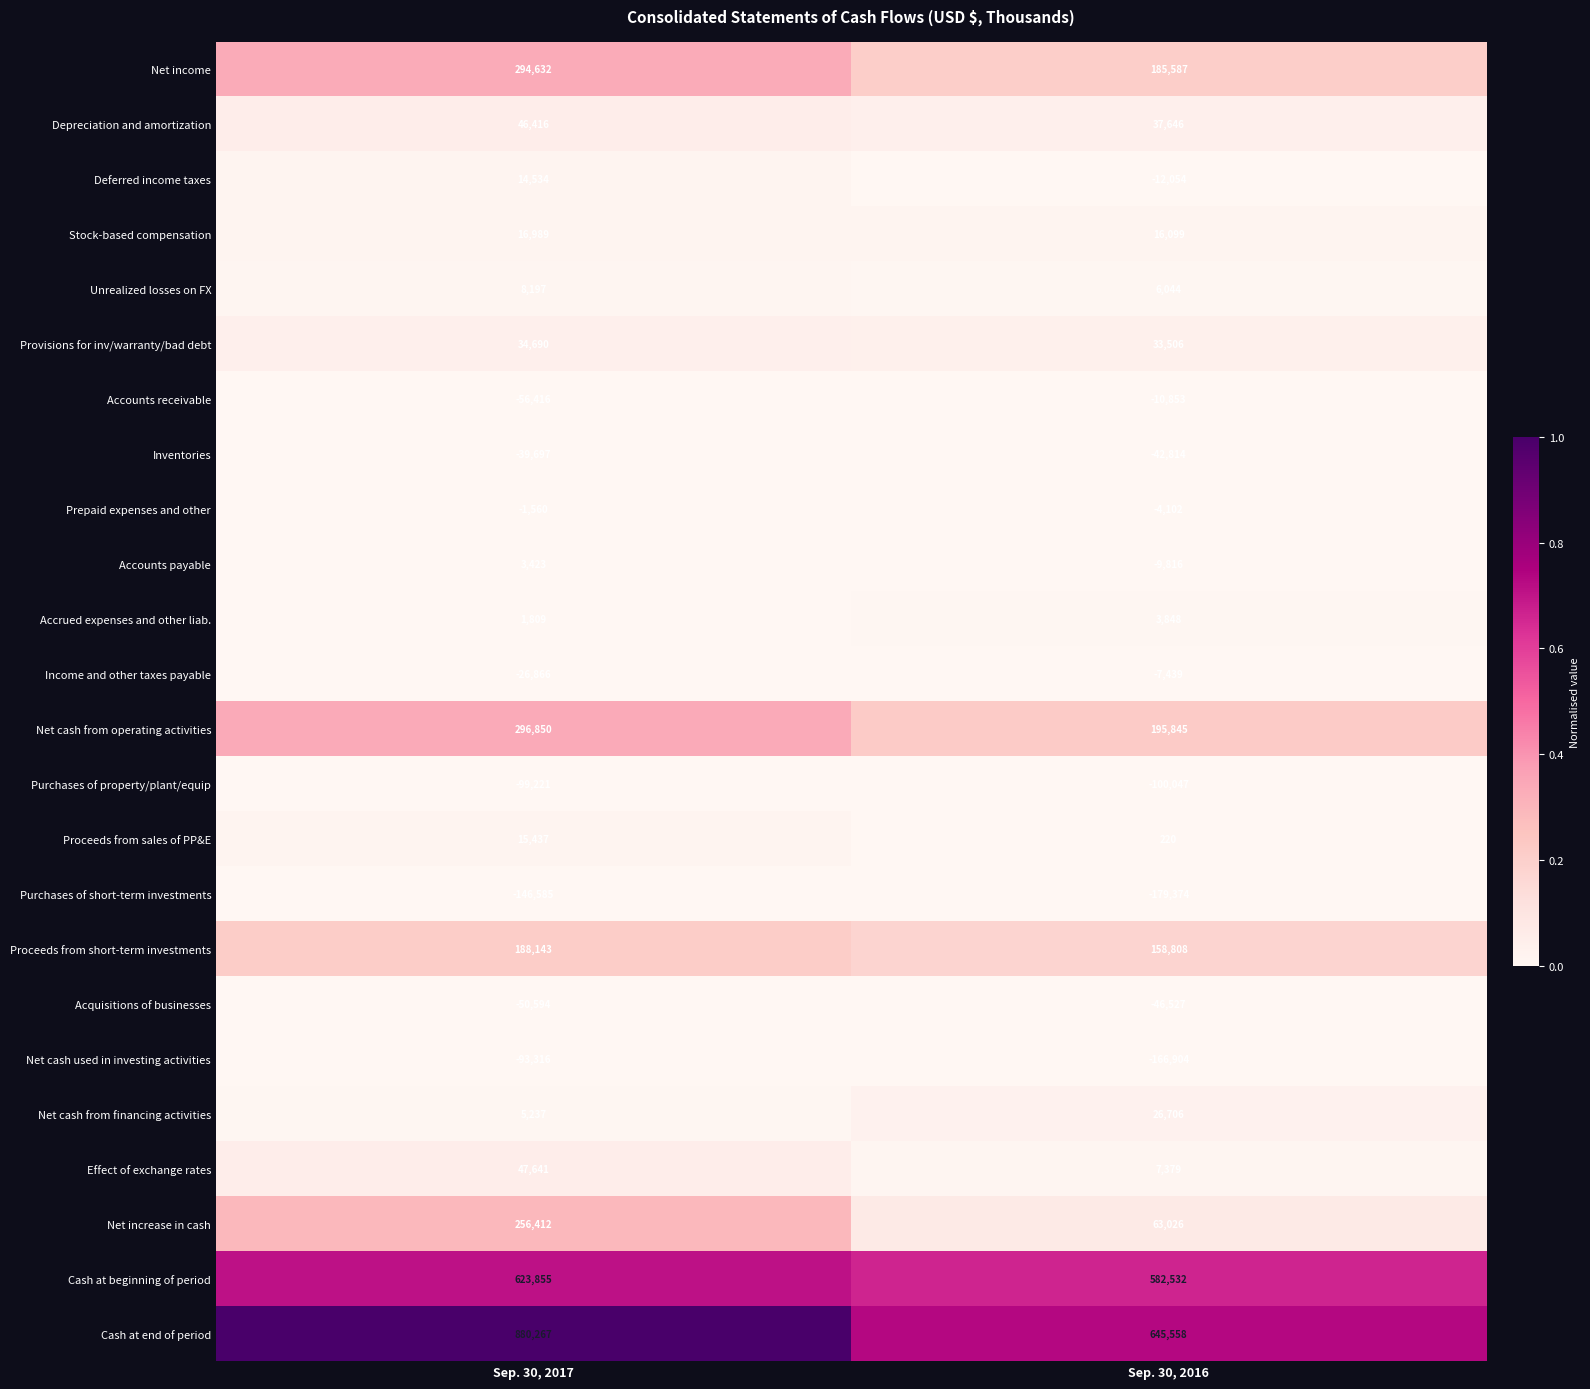

The value of Depreciation and amortization at Sep. 30, 2016 is 14841. True or false?

False